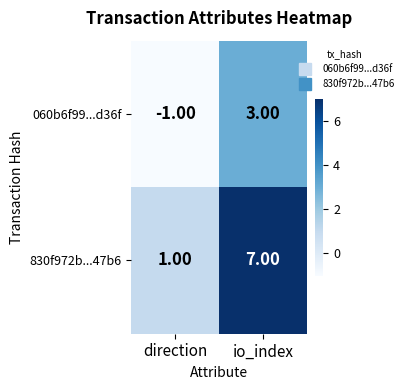

Count the number of categories in the chart.

2